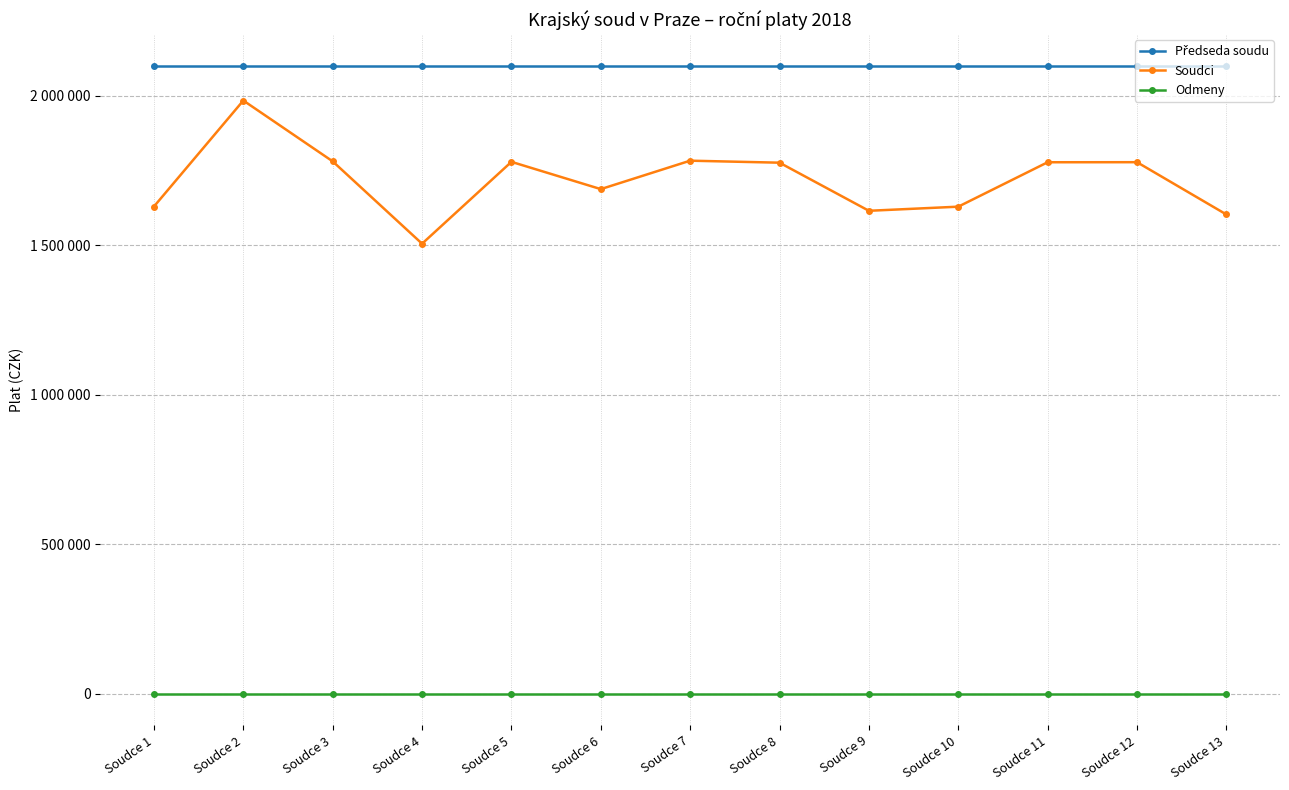

Is this an area chart (filled region under the line)?

No